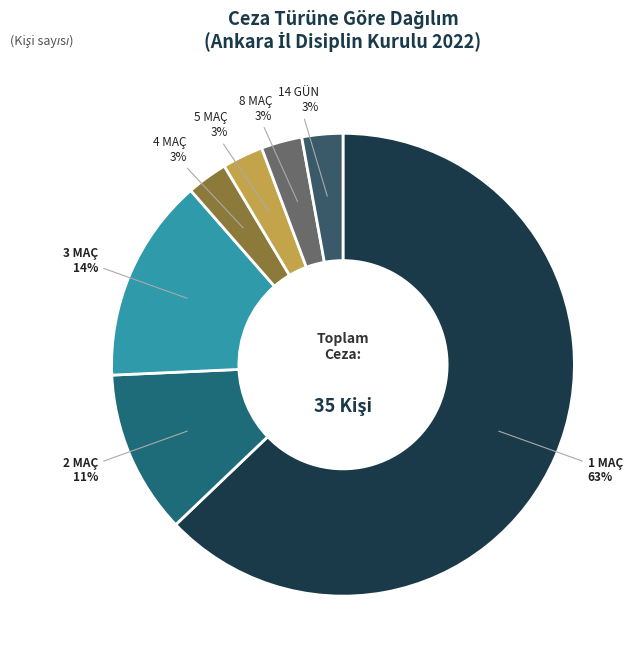

Which category accounts for the majority?

1 MAÇ